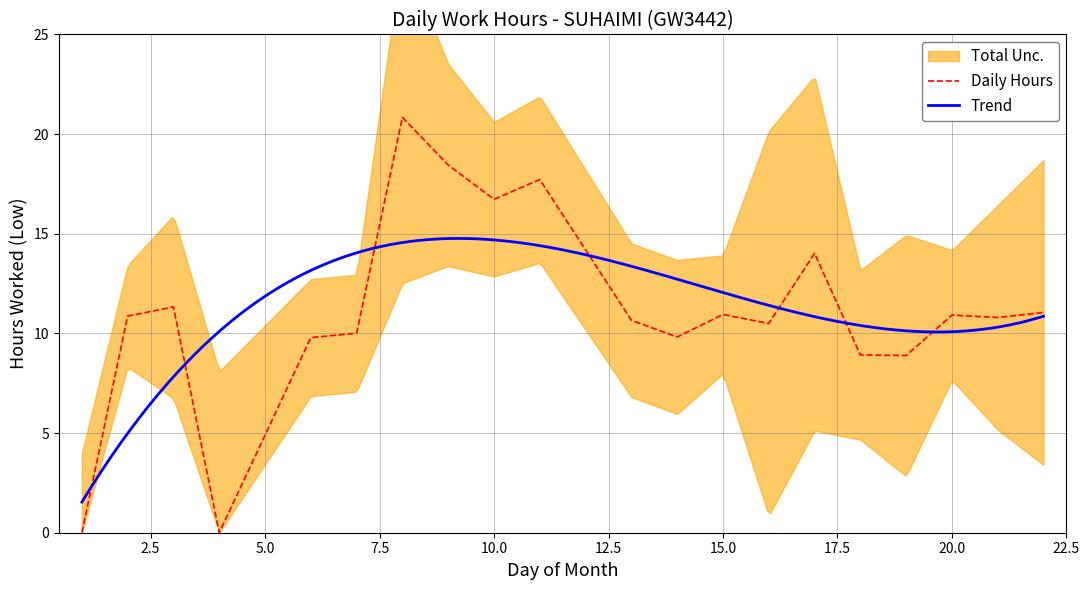

Where is the data nearest to the value 10?

7